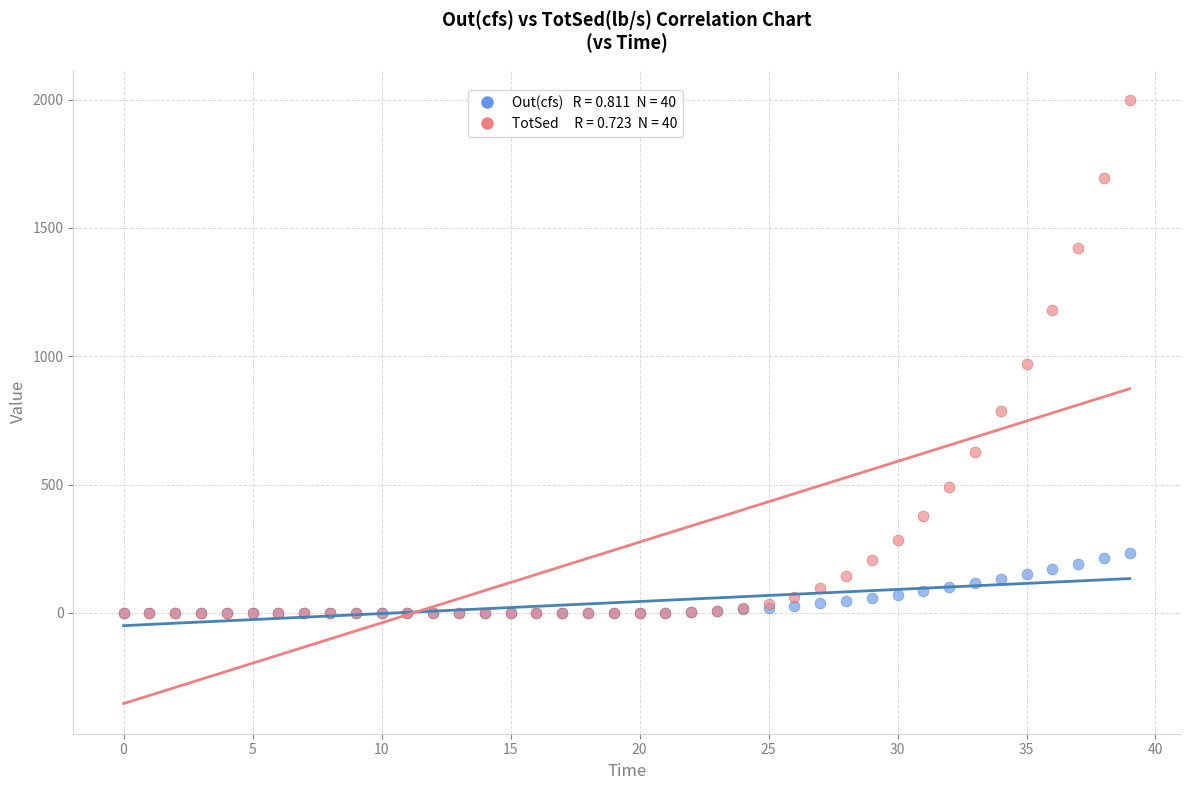

Across all series, what Y value is closest to 999?

970.6